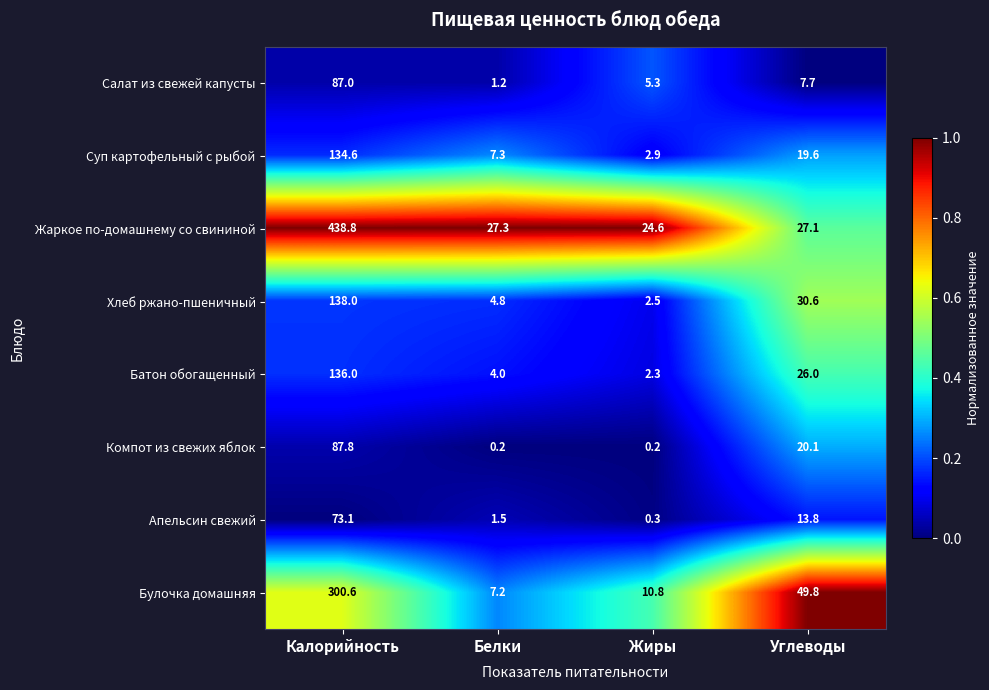

What is the maximum value for Булочка домашняя?

300.6